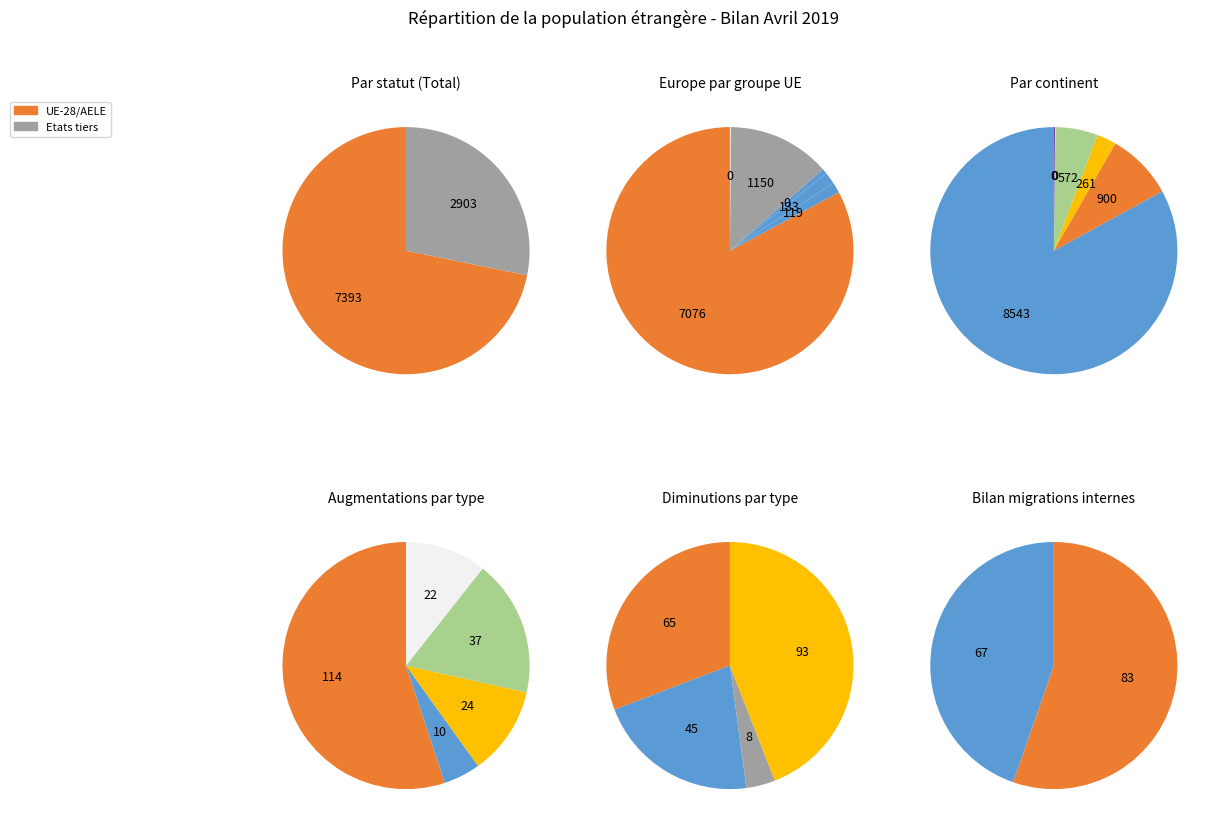

Which slice is the largest?

Europe